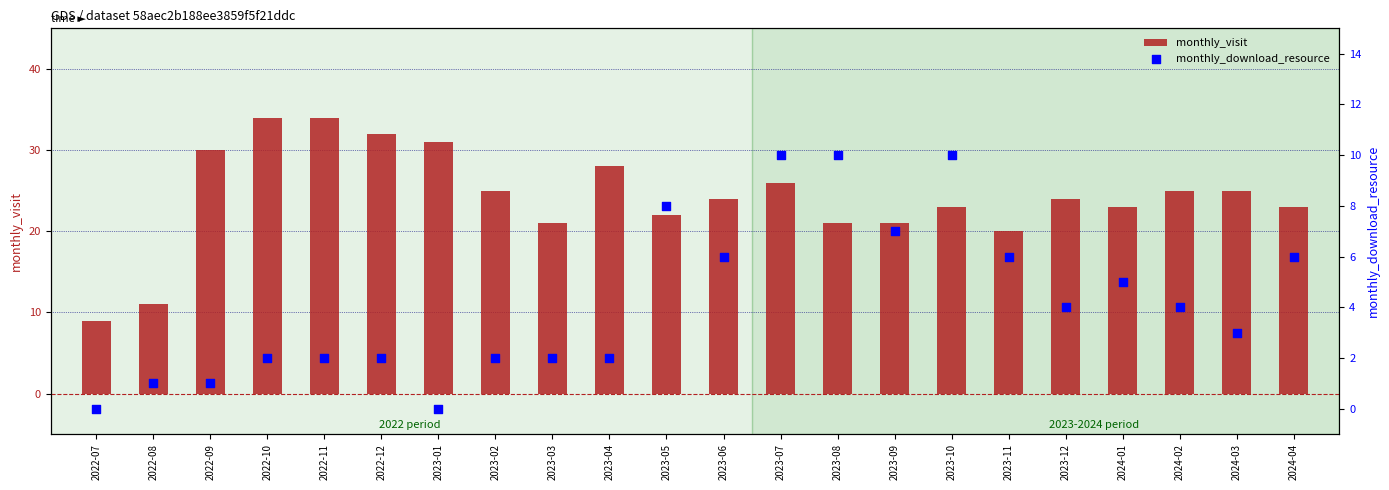

Which series contains the highest Y value?

monthly_visit